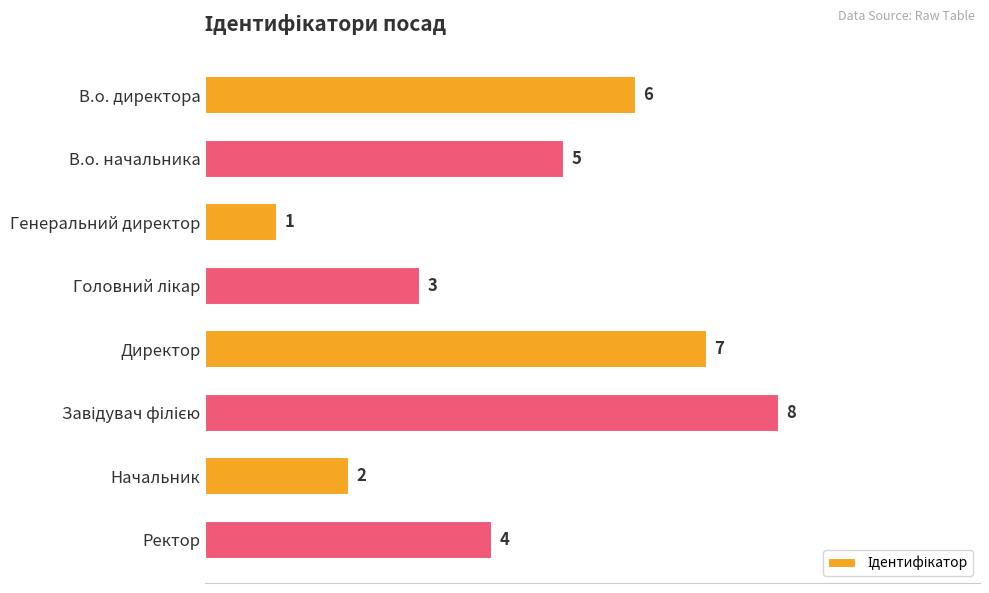

What is the greatest value displayed?

8